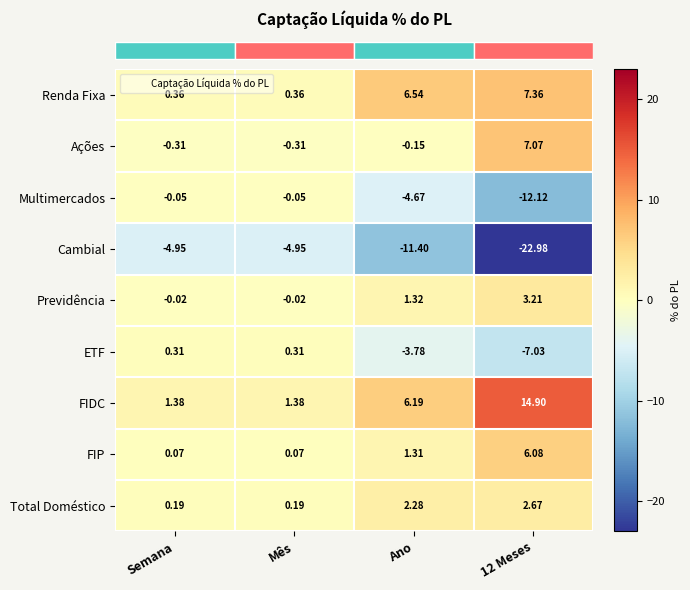

Is the value of Previdência at Mês greater than the value of ETF at Ano?

Yes